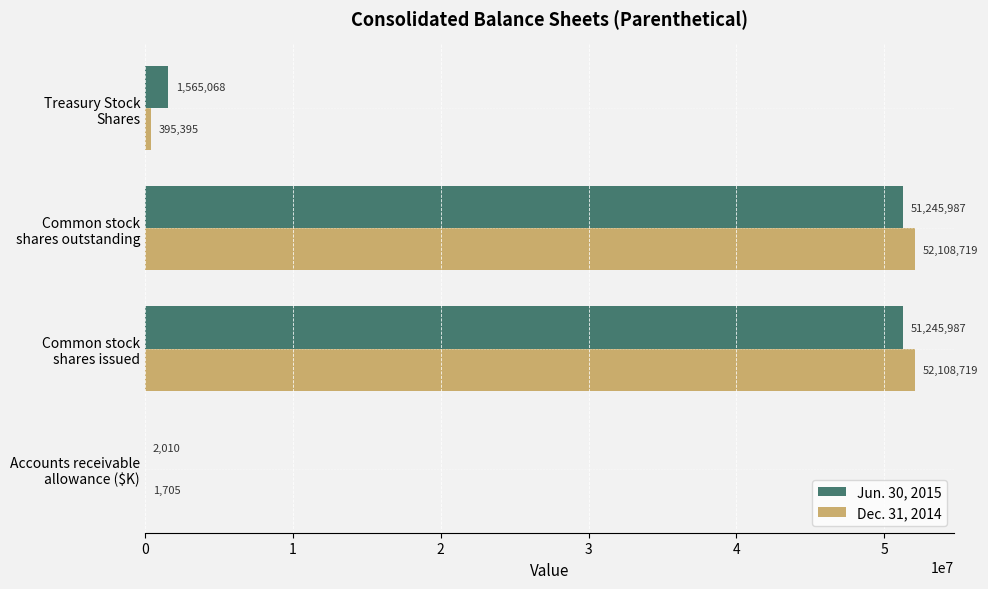

What is the sum of all Dec. 31, 2014 values?

104614538